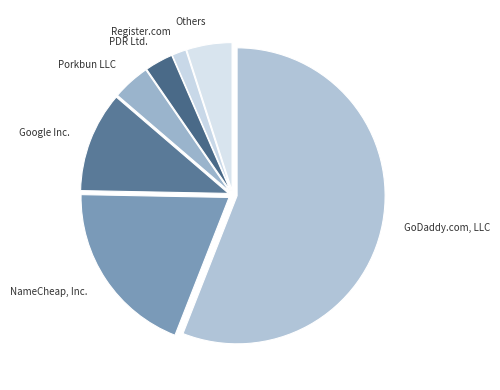

Is there any slice that represents more than half of the pie?

Yes